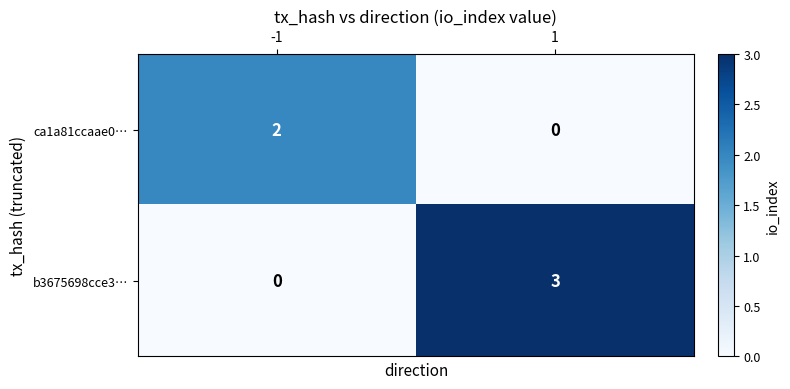

What is the maximum value for b3675698cce3…?

3